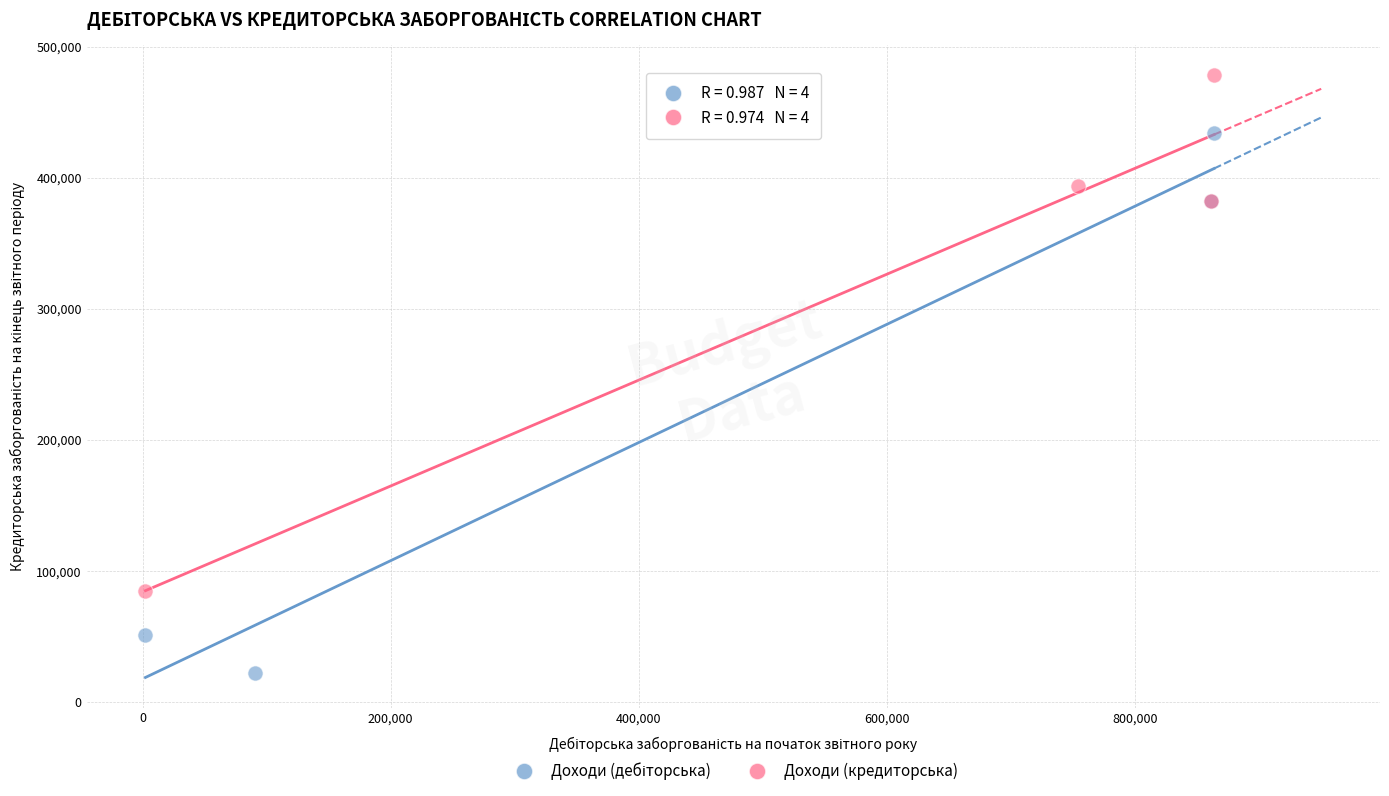

Which series contains the highest Y value?

Доходи (кредиторська)